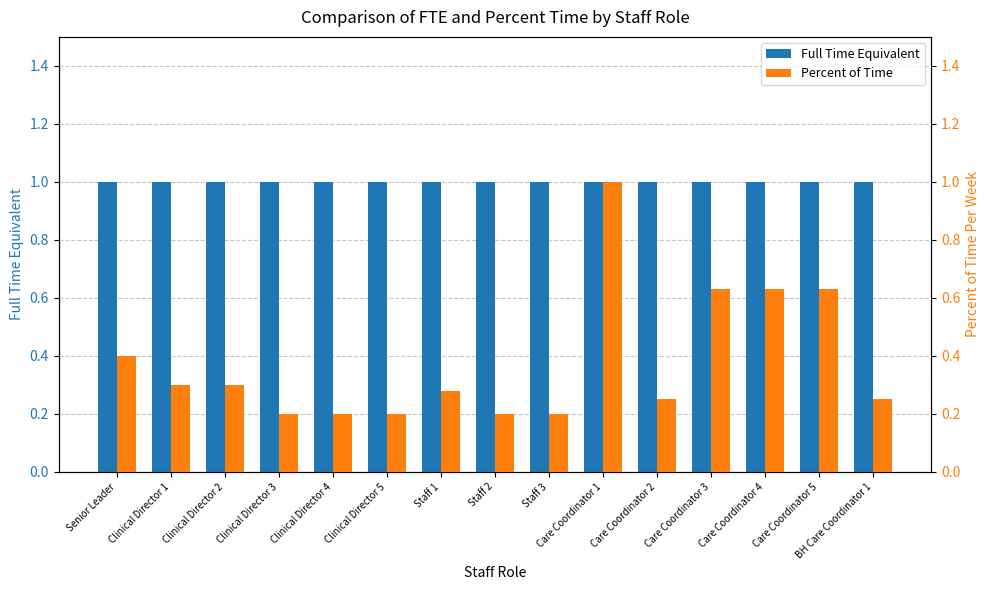

What is the value of the Percent of Time bar at the 12th from the left?

0.6